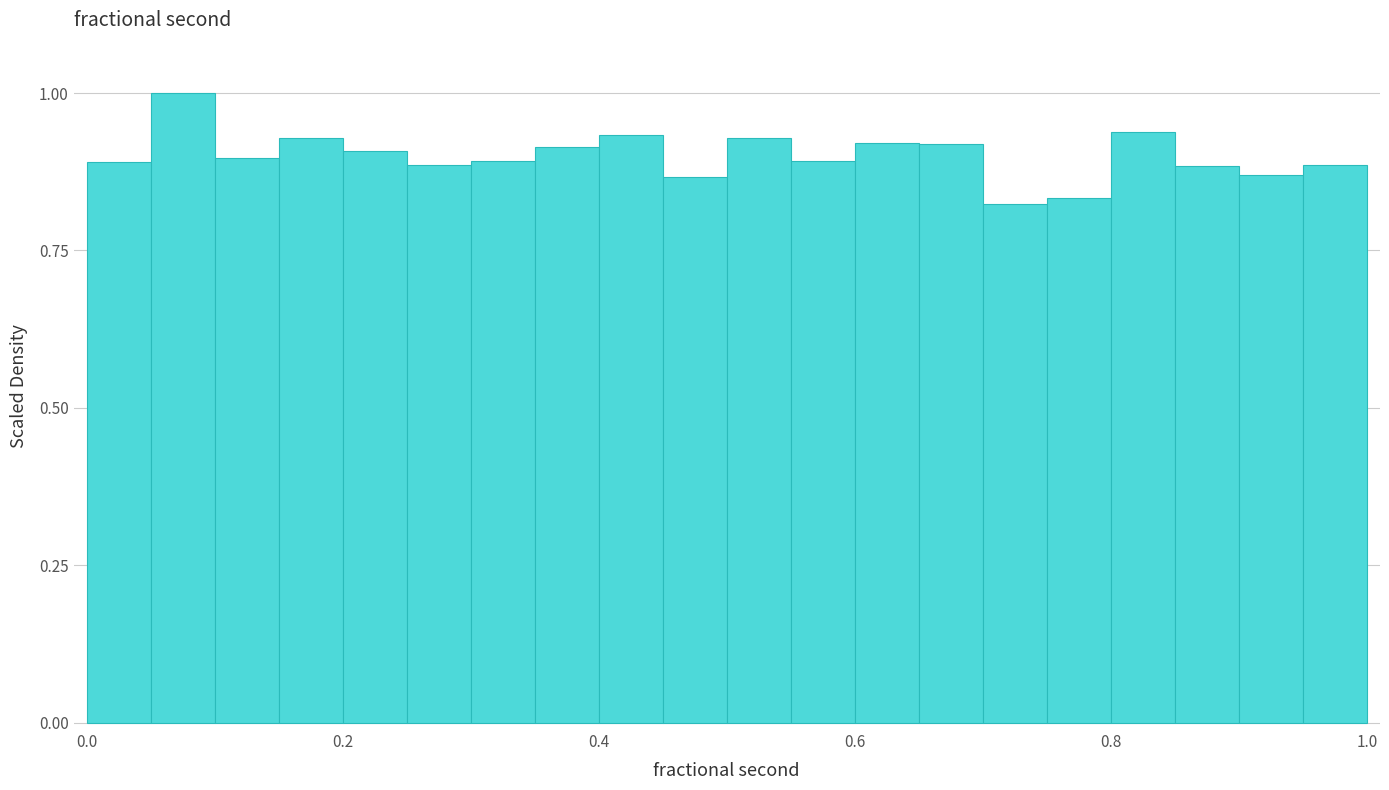

Read against the x-axis, roughly where is the centre of the tallest bar?

0.08